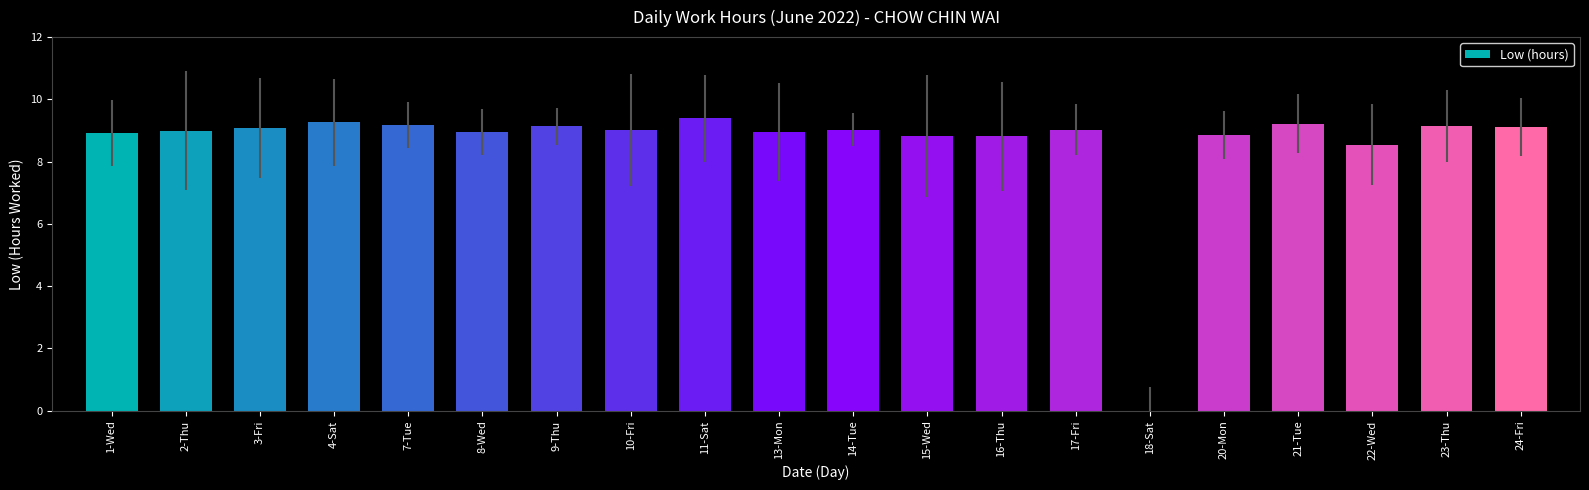

What is the sum of the values at 17-Fri and 18-Sat?

9.0